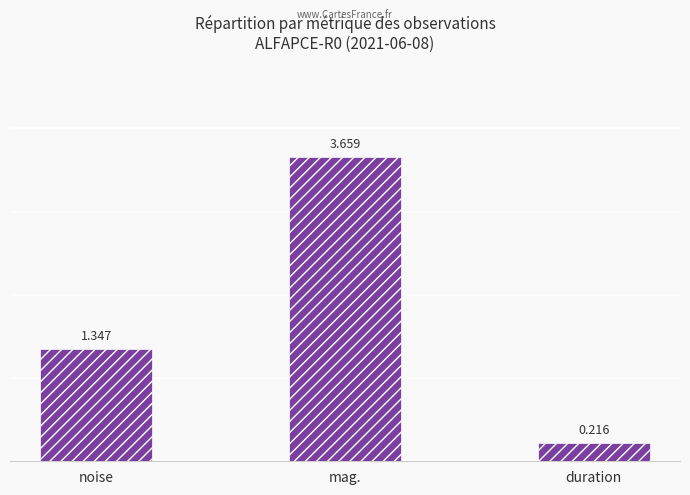

Which label corresponds to the smallest value in the chart?

duration